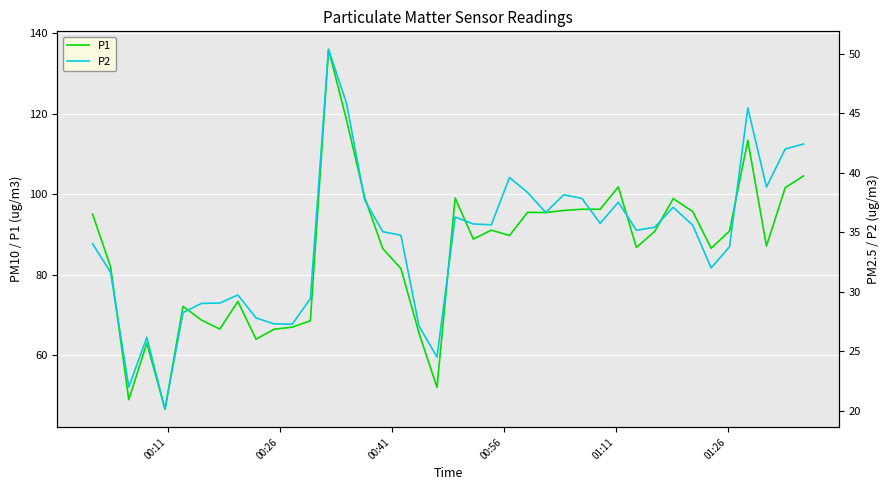

Is this an area chart (filled region under the line)?

No